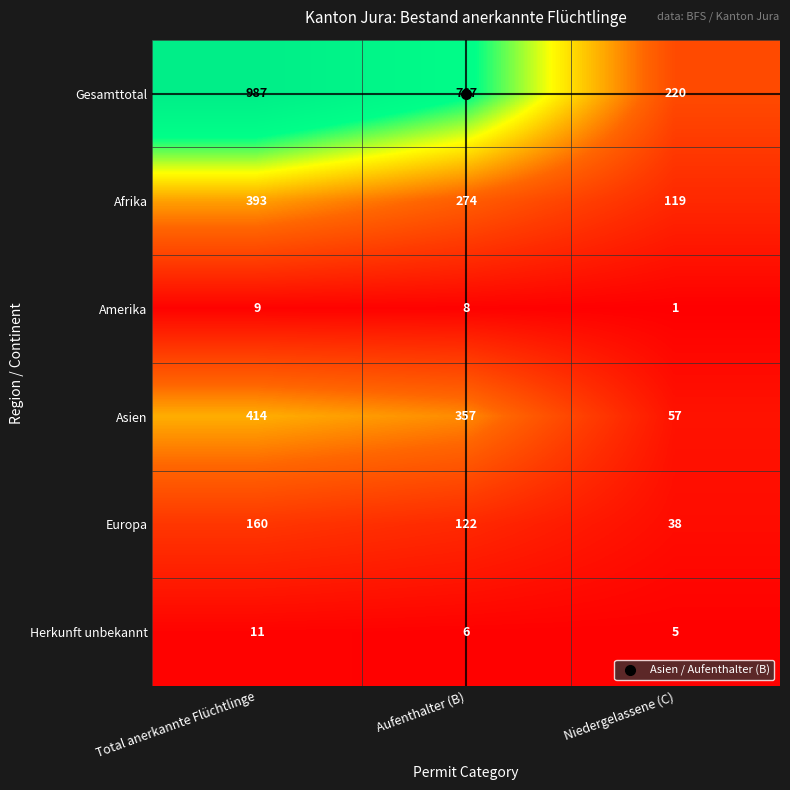

What is the average value of the Gesamttotal series?

658